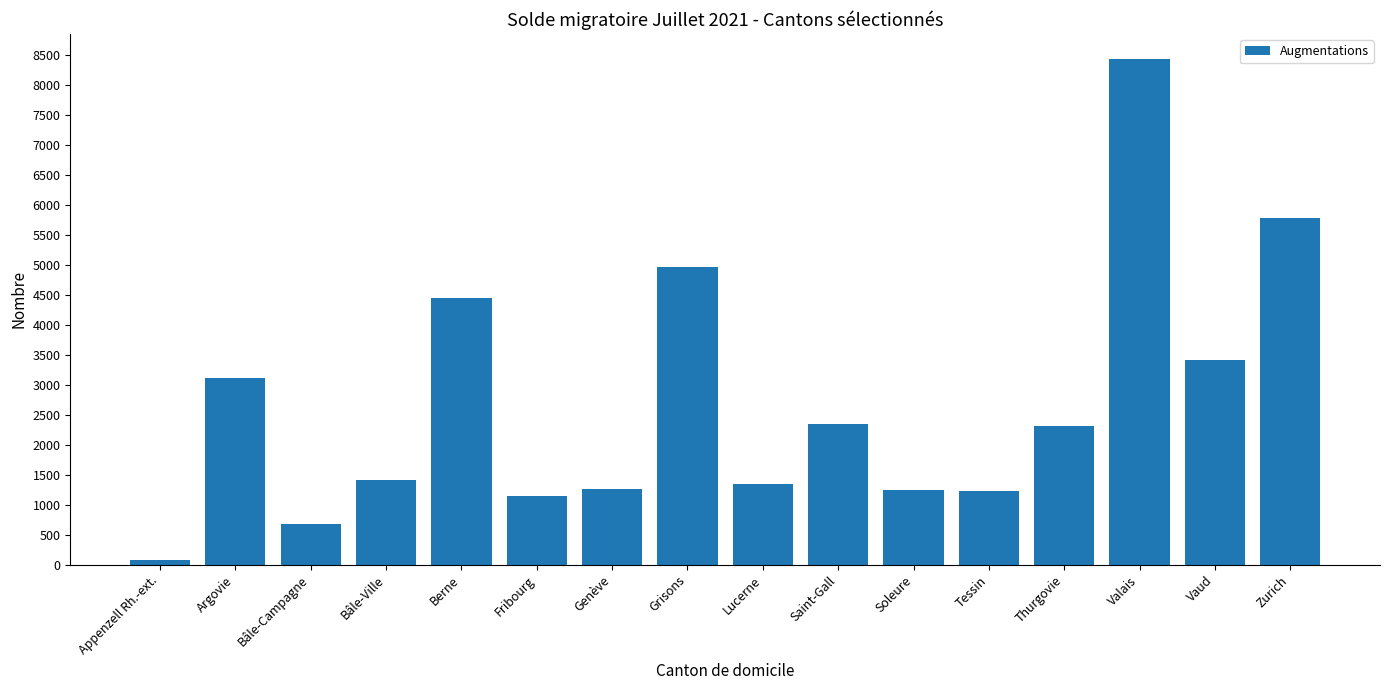

True or false: the data shows 4960 at Grisons.

True